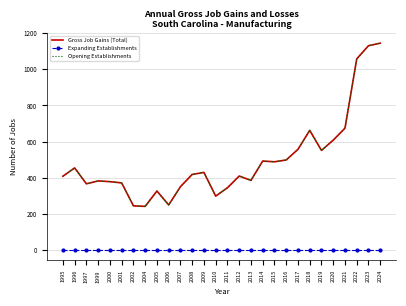

At which category does the chart reach its minimum across all series?

1995